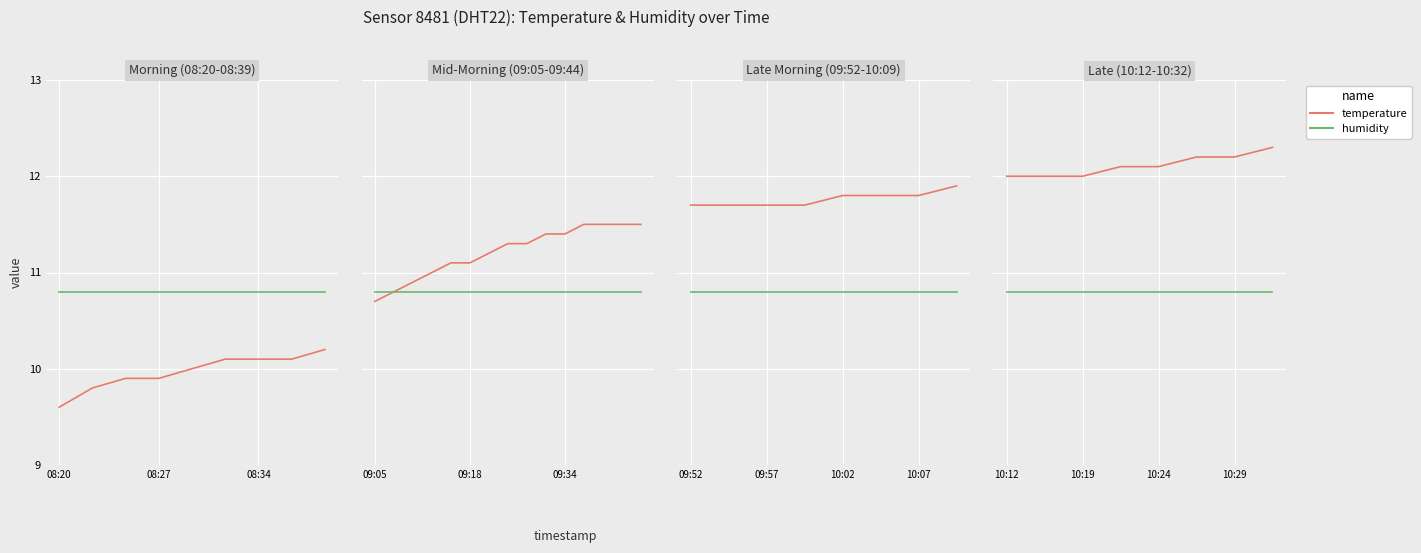

The value of humidity at 10:12 is 10.8. True or false?

True